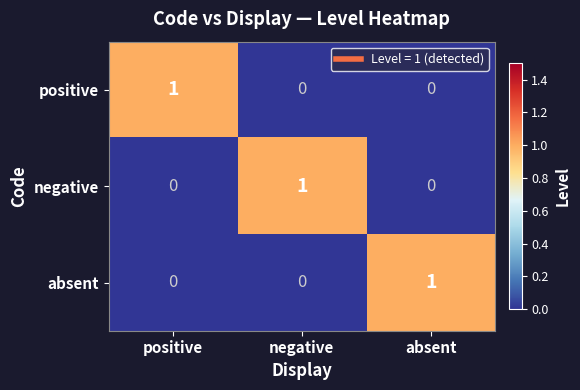

Which category has the highest value in the positive series?

positive